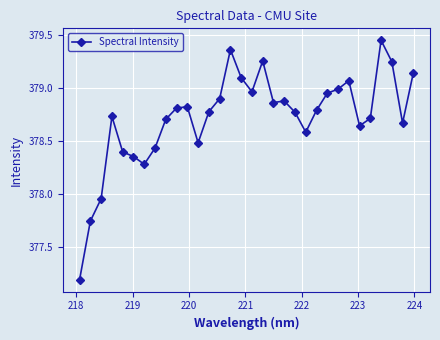

What is the smallest value displayed?

377.2